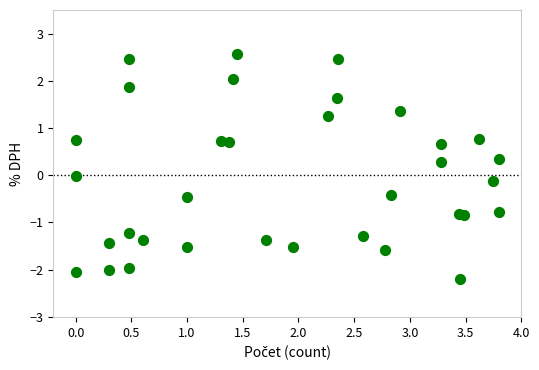

What is the range of Y values (max minus min)?

4.7